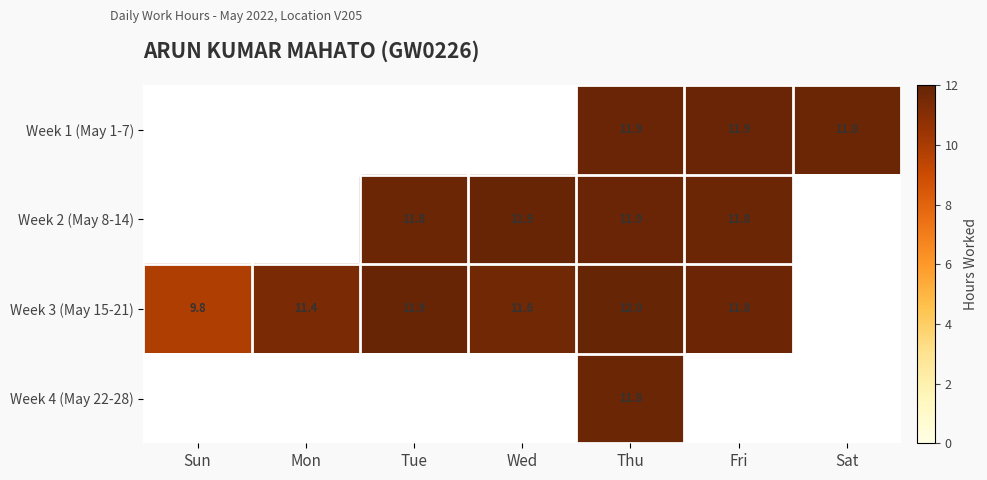

The Week 3 (May 15-21) series shows 19.4 at Tue. True or false?

False